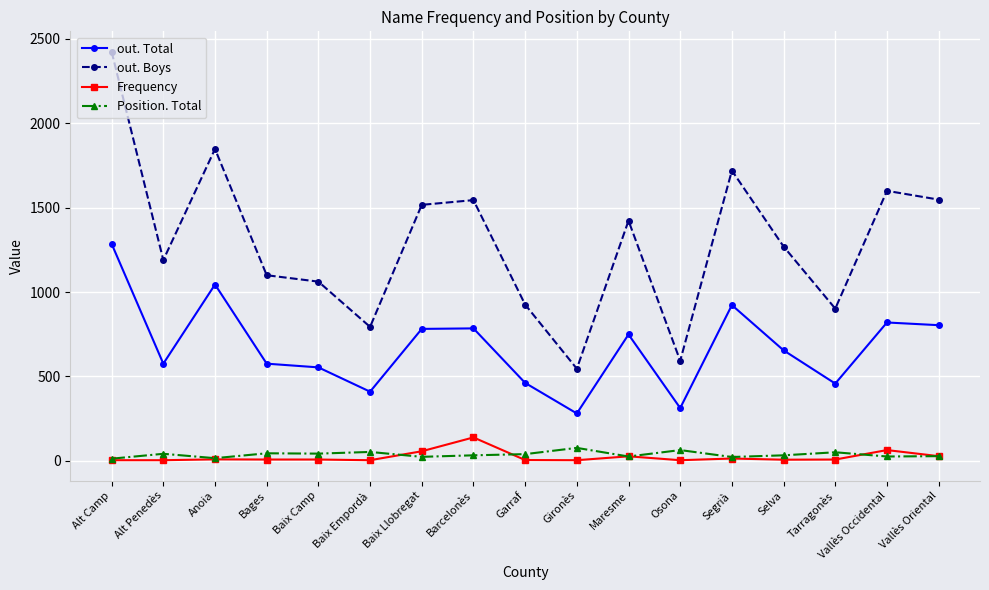

What is the difference between the highest and lowest values at Osona?

589